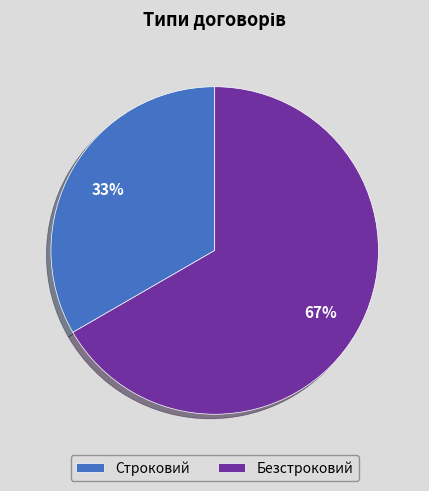

What percentage is the Строковий slice, to the nearest percent?

33%